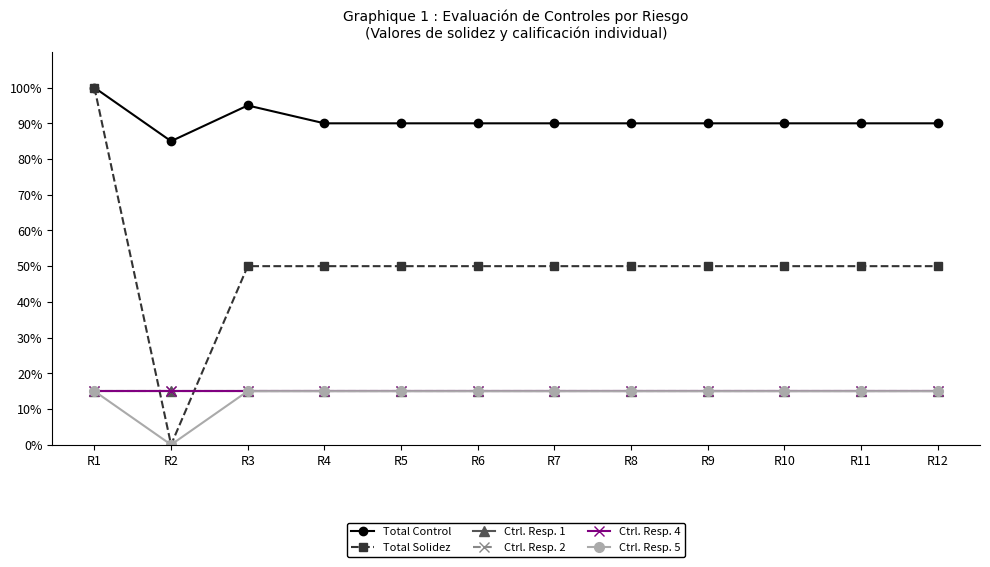

What is the highest value of the Ctrl. Resp. 5 series?

15